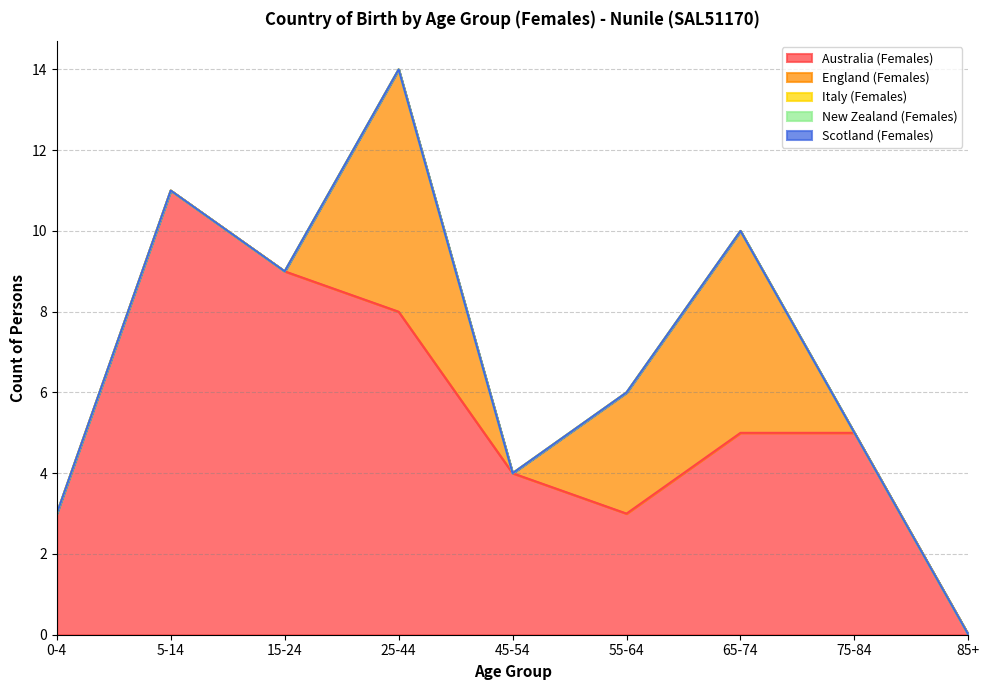

What is the label of the 6th point from the right?

25-44